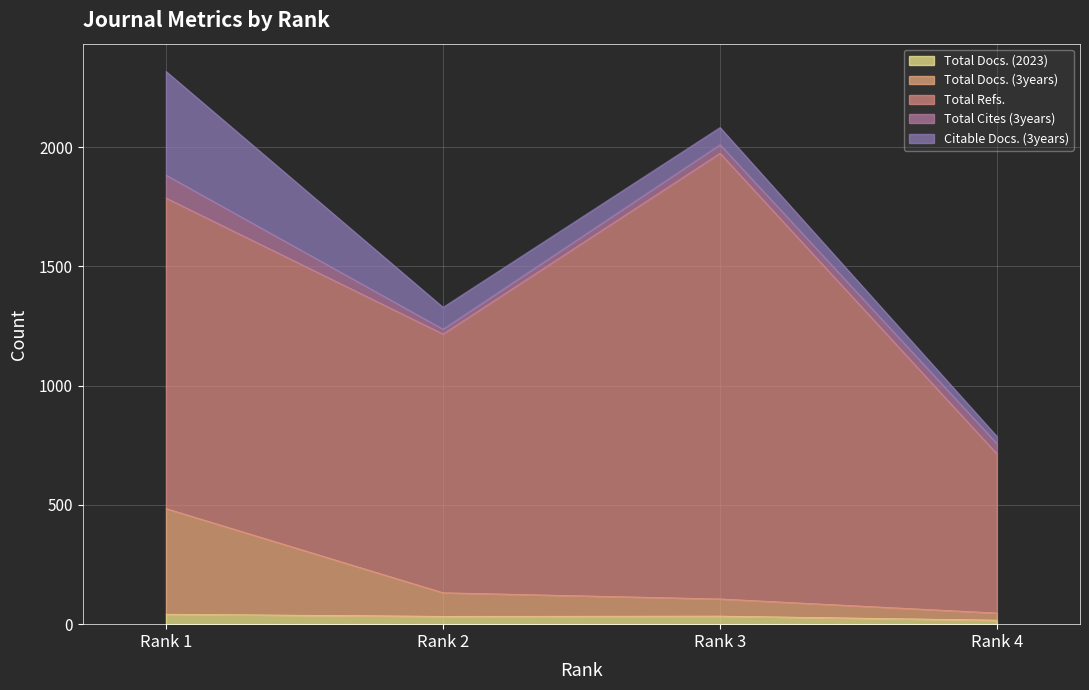

At which label does Total Cites (3years) first exceed 43?

Rank 1